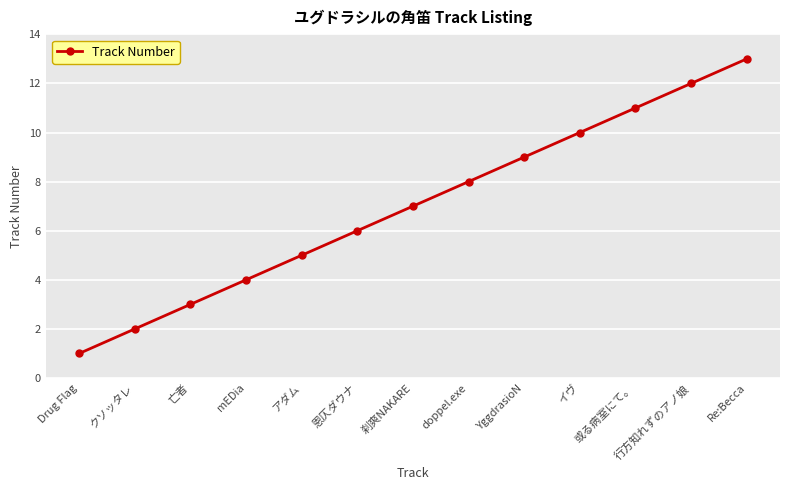

What is the change in value from Drug Flag to 恩仄ダウナ?

+5